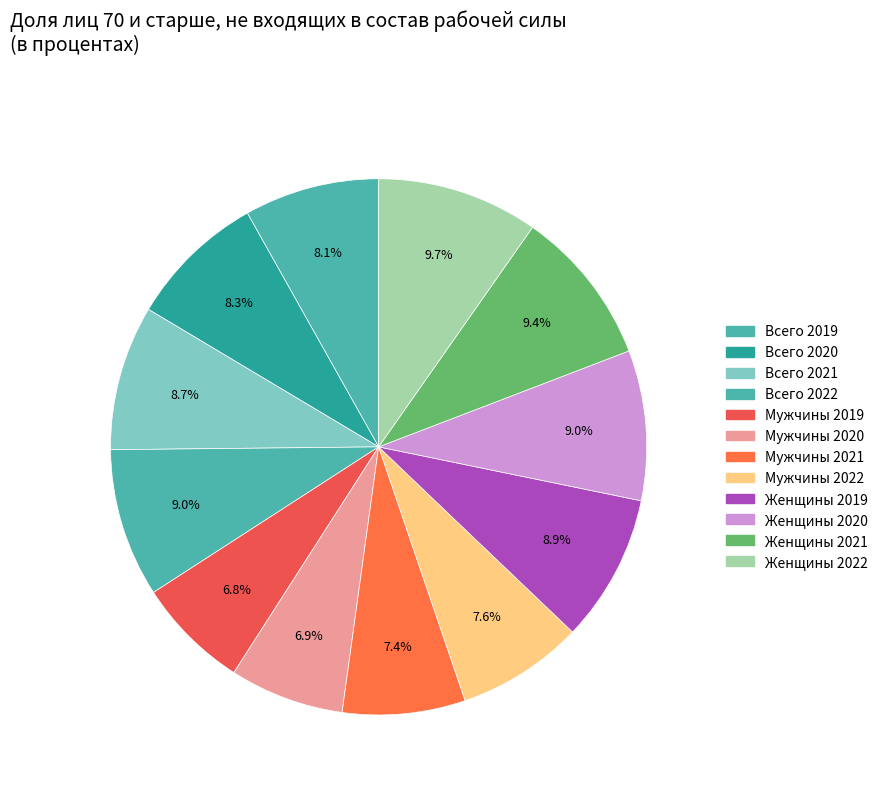

To the nearest percent, what is the combined percentage of Мужчины 2021 and Всего 2019?

16%